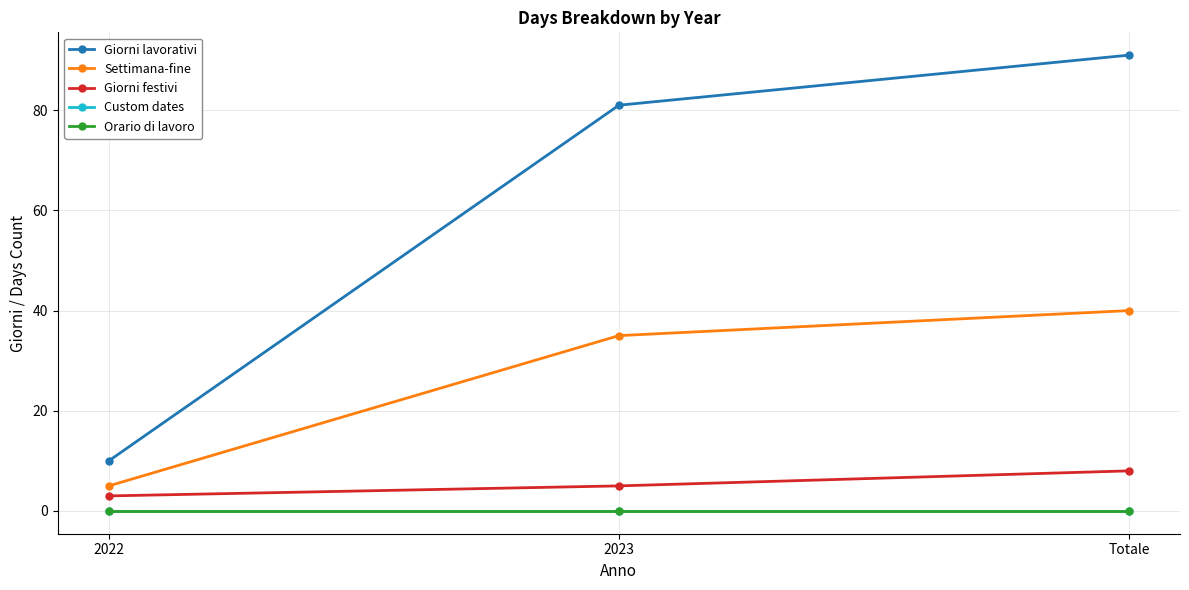

Count the number of data series in this chart.

5